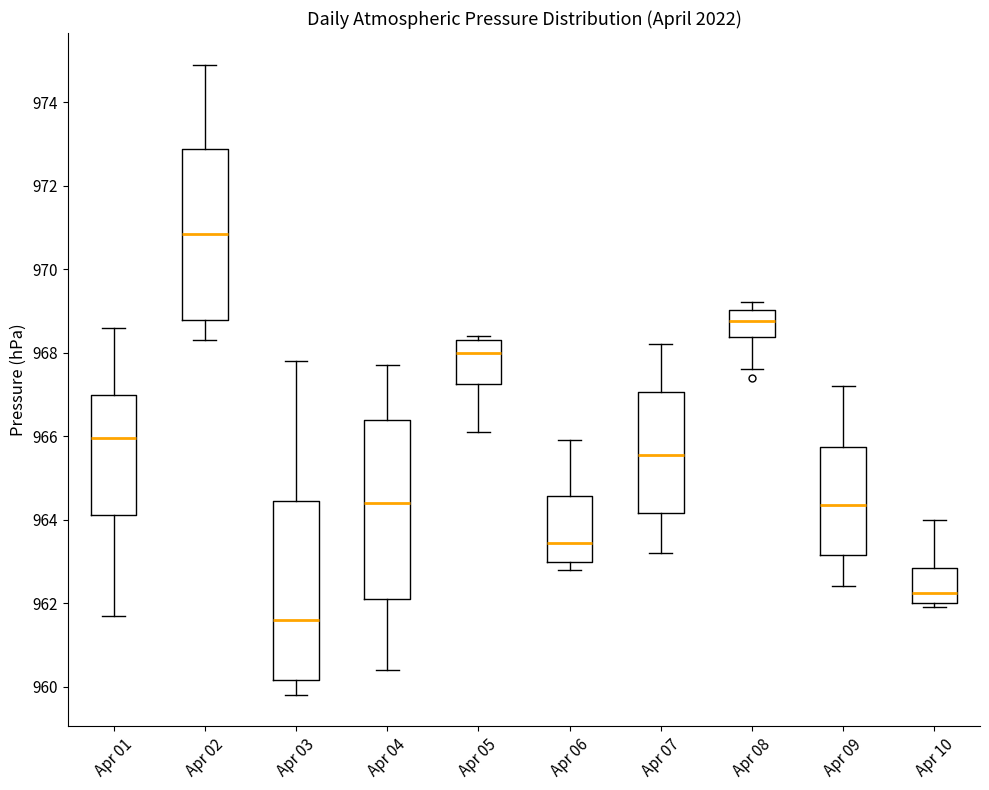

Reading left to right, transcribe this box plot: for each box, give where its median line is, the range the box spans, and where its two whiskers end, as read against the y-axis. The values are not printed on the chart, so give them approximately, as read against the axis.

Apr 01: median 966.0, box 964.2 to 967.0, whiskers 961.8 to 968.6
Apr 02: median 970.8, box 968.8 to 972.8, whiskers 968.4 to 975.0
Apr 03: median 961.6, box 960.2 to 964.4, whiskers 959.8 to 967.8
Apr 04: median 964.4, box 962.2 to 966.4, whiskers 960.4 to 967.8
Apr 05: median 968.0, box 967.2 to 968.4, whiskers 966.2 to 968.4 (just above the box's upper edge)
Apr 06: median 963.4, box 963.0 to 964.6, whiskers 962.8 to 966.0
Apr 07: median 965.6, box 964.2 to 967.0, whiskers 963.2 to 968.2
Apr 08: median 968.8, box 968.4 to 969.0, whiskers 967.6 to 969.2
Apr 09: median 964.4, box 963.2 to 965.8, whiskers 962.4 to 967.2
Apr 10: median 962.2, box 962.0 to 962.8, whiskers 962.0 (just below the box's lower edge) to 964.0